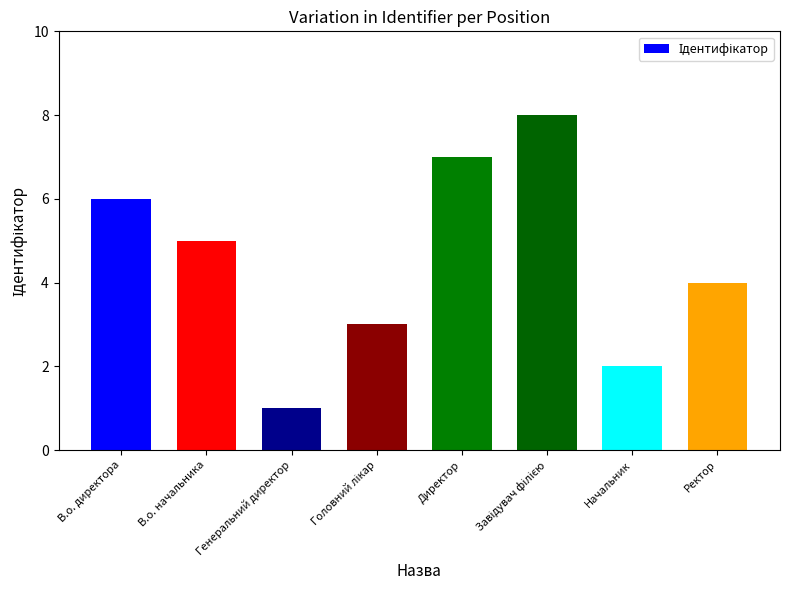

At which category does the chart reach its minimum across all series?

Генеральний директор